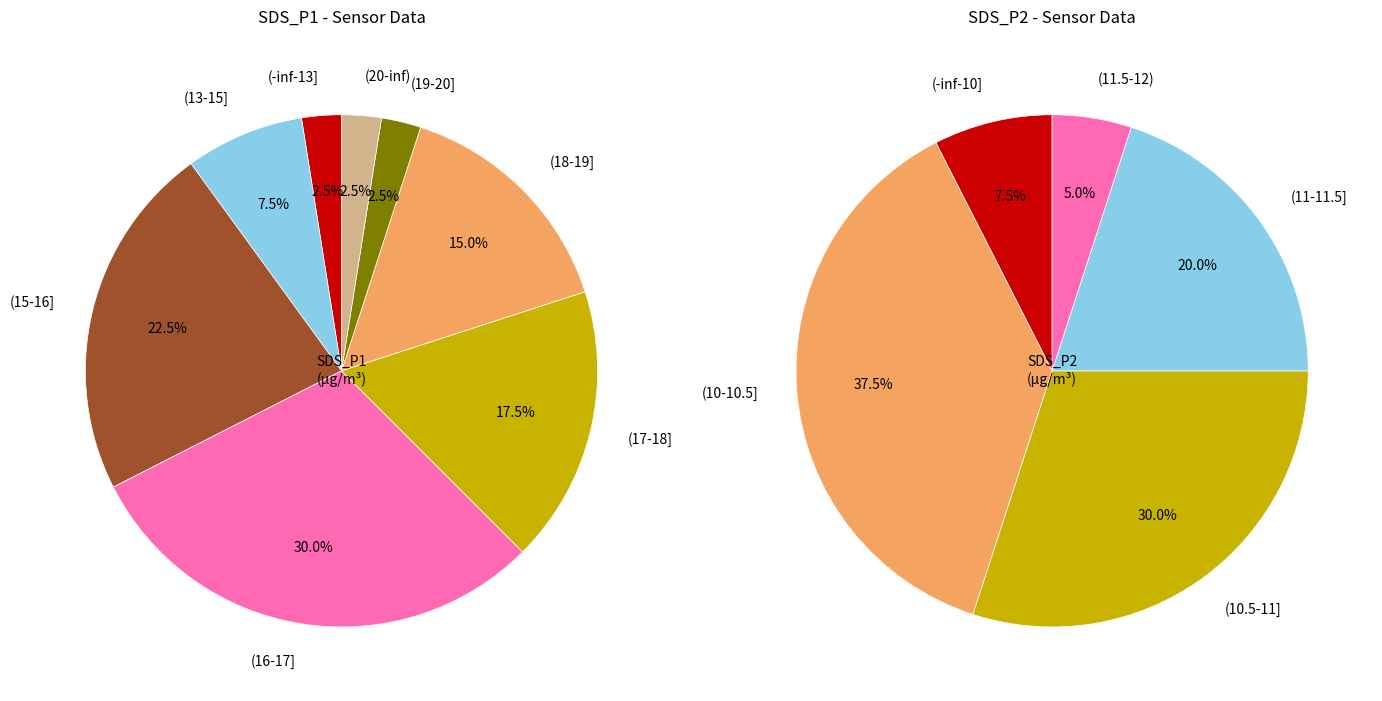

Does 19 represent more than half of the total?

No